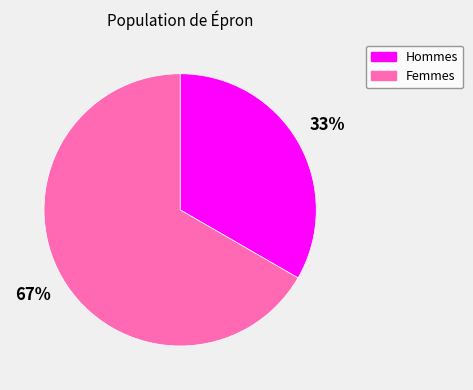

To the nearest percent, what is the average slice percentage?

50%